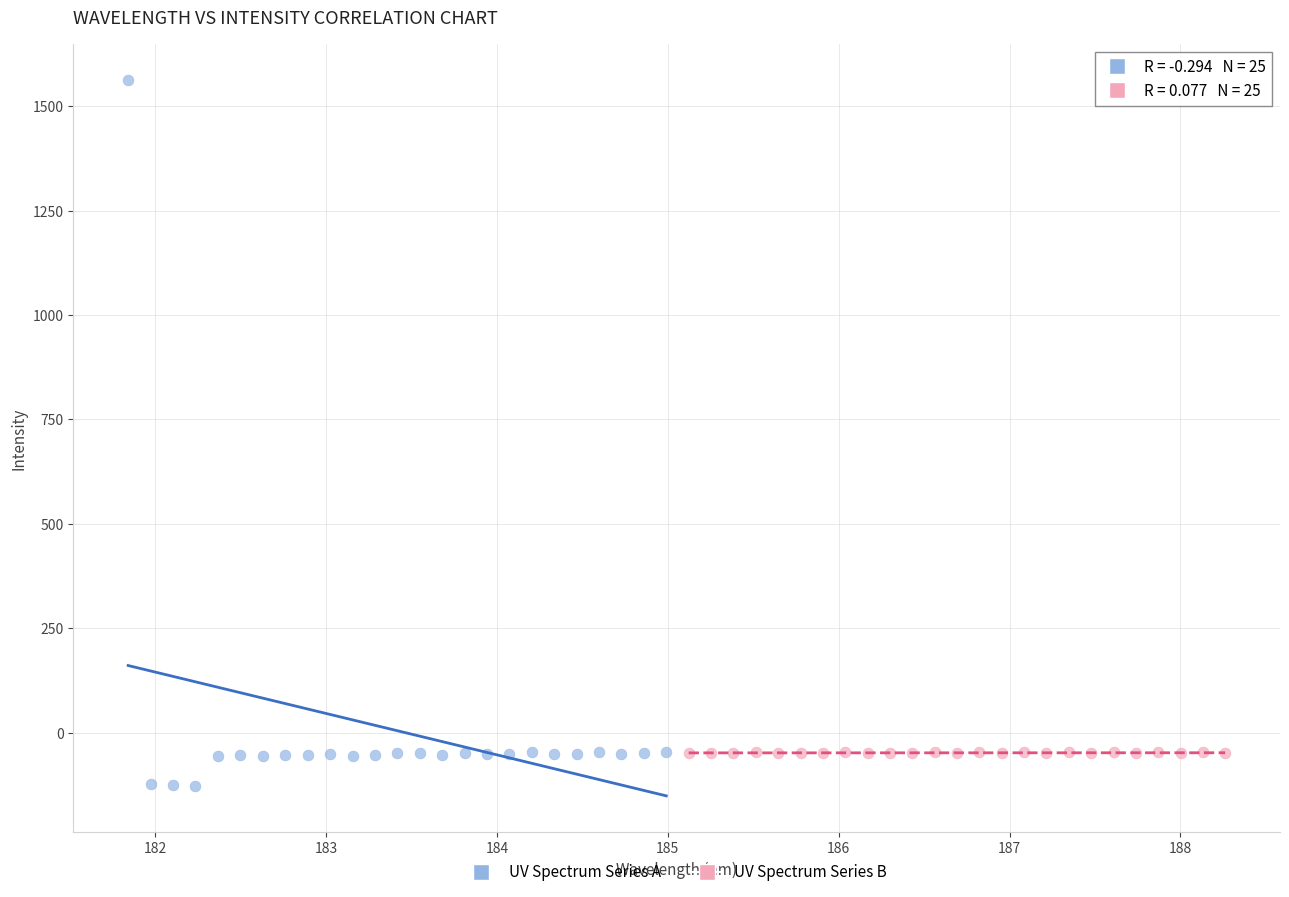

Which series contains the lowest Y value?

UV Spectrum Series A